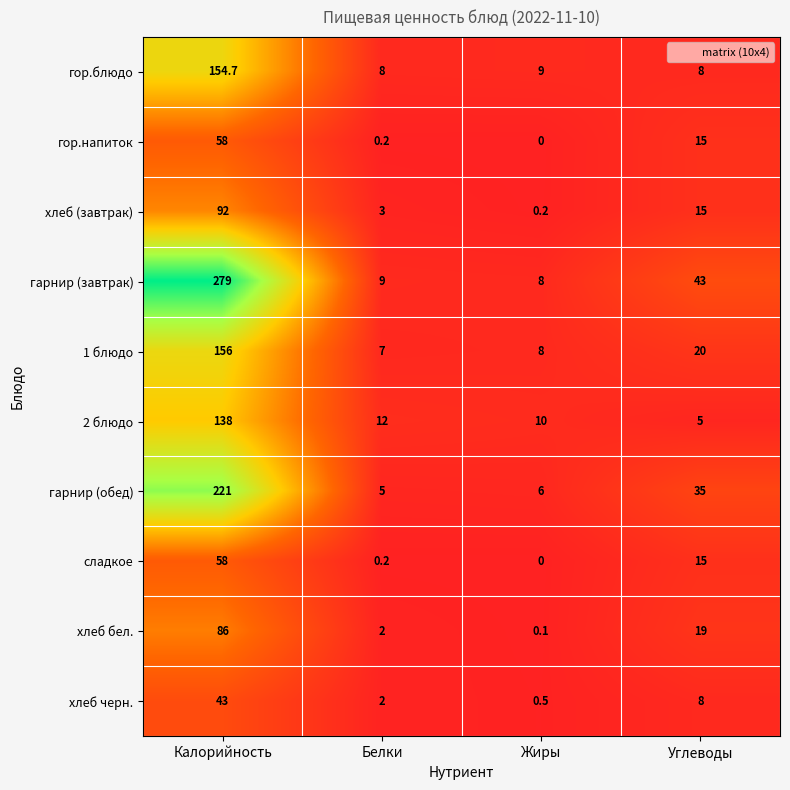

What is the difference between the maximum and minimum values in the гор.блюдо series?

146.7